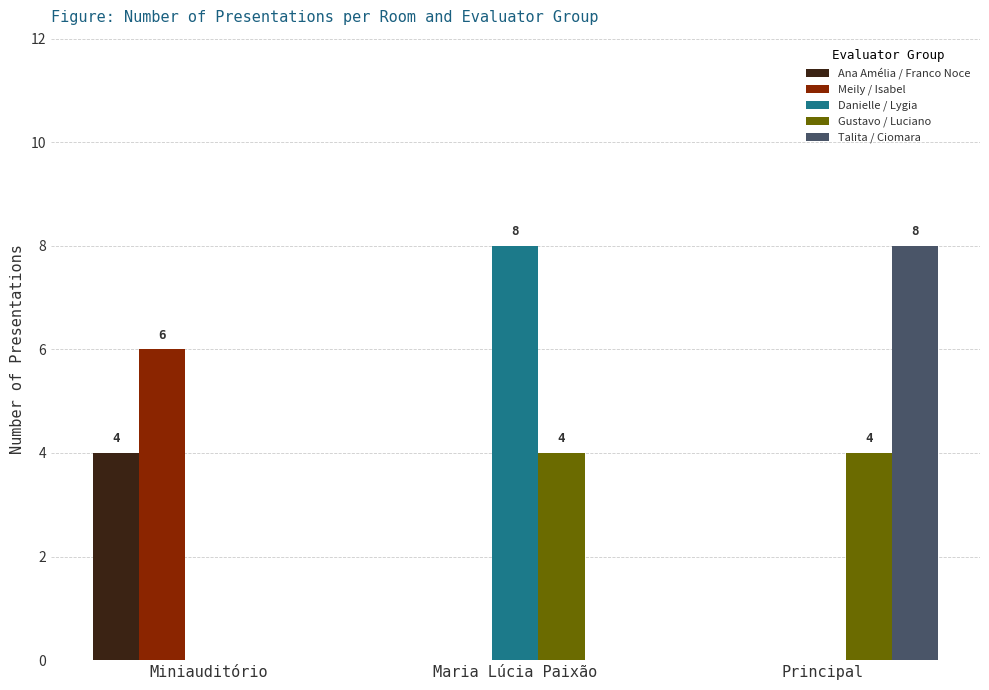

What is the spread (max minus min) of values at Miniauditório?

6